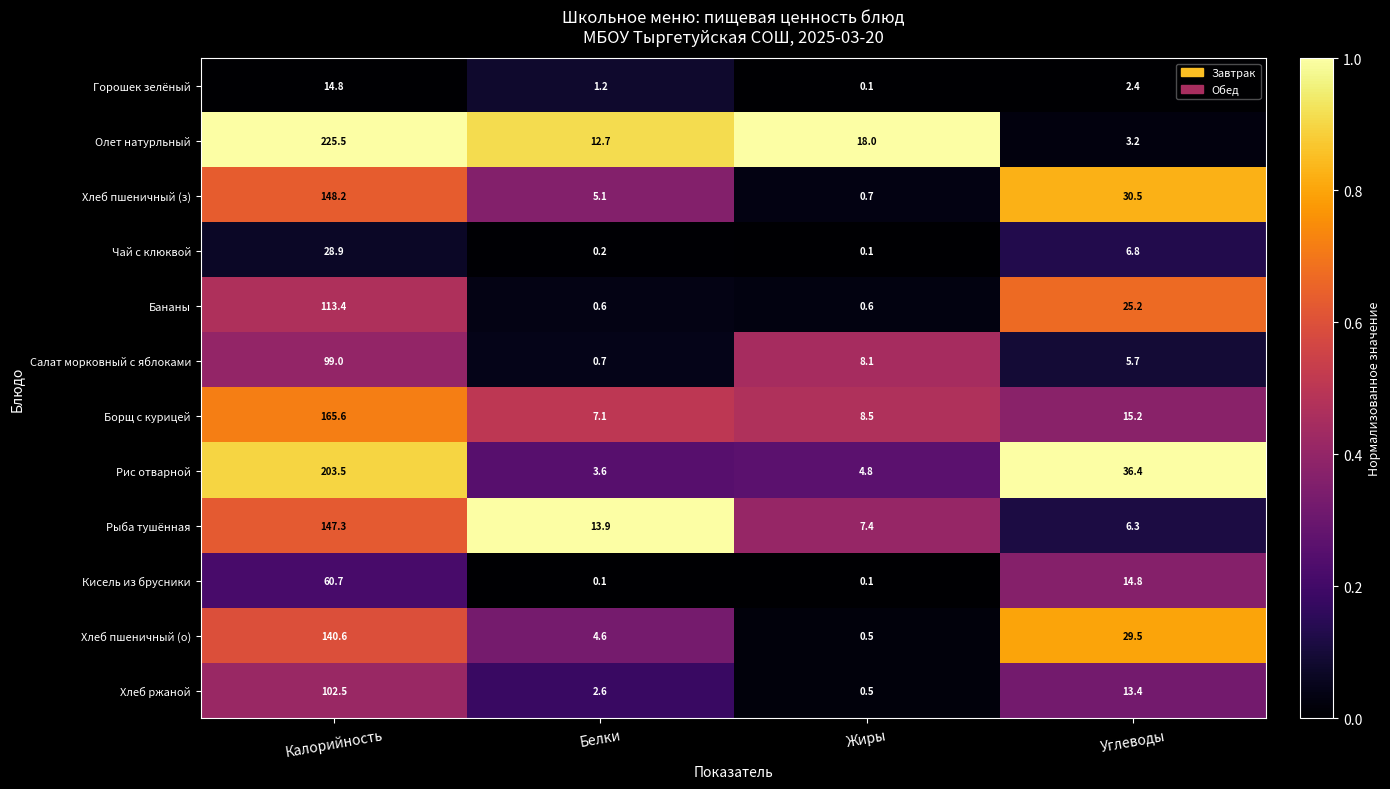

The Олет натурльный series shows 3.2 at Углеводы. True or false?

True